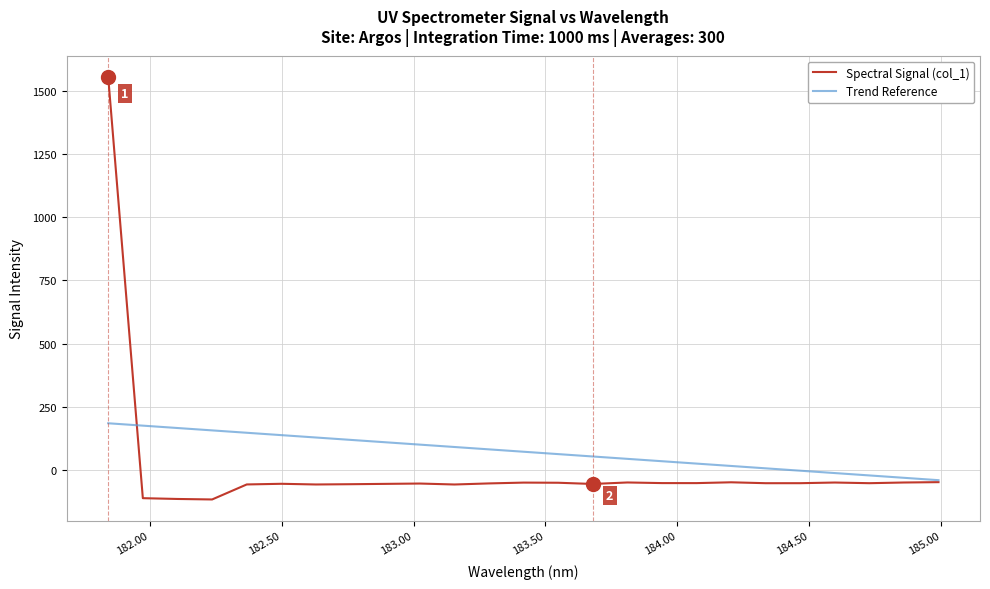

List the series in order of their peak value, highest first.

Spectral Signal (col_1), Trend Reference